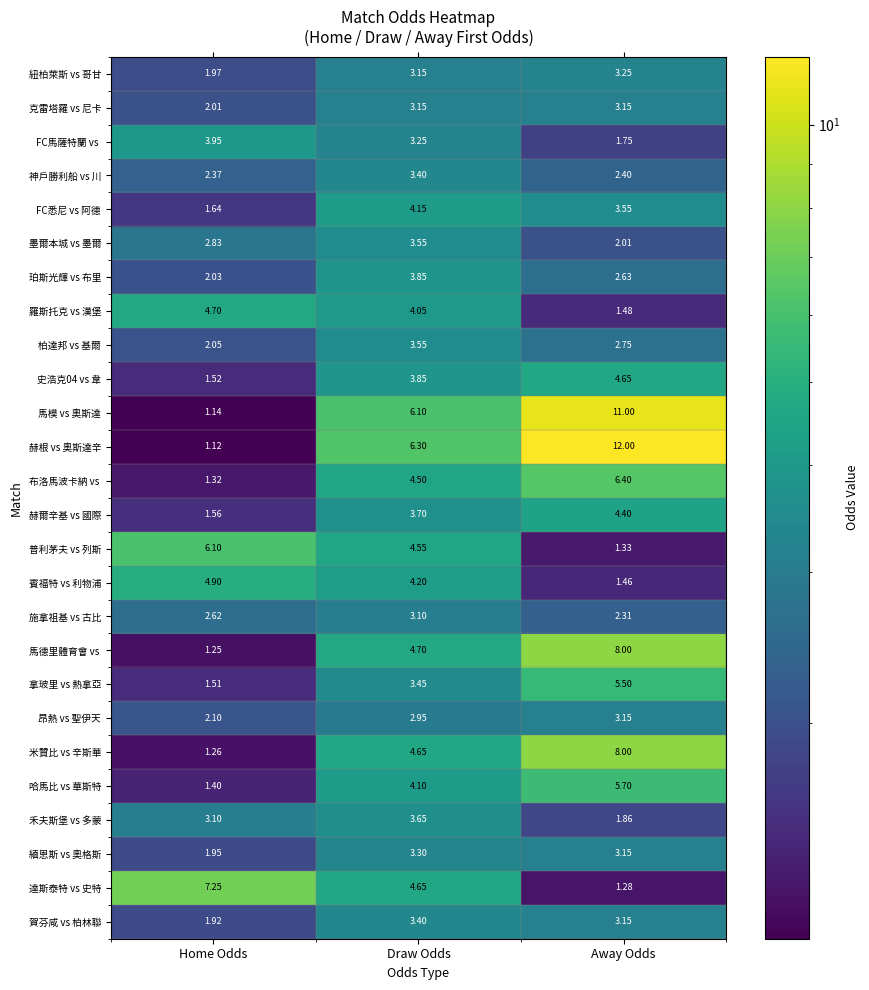

Which series has the widest spread of values?

赫根 vs 奧斯達辛